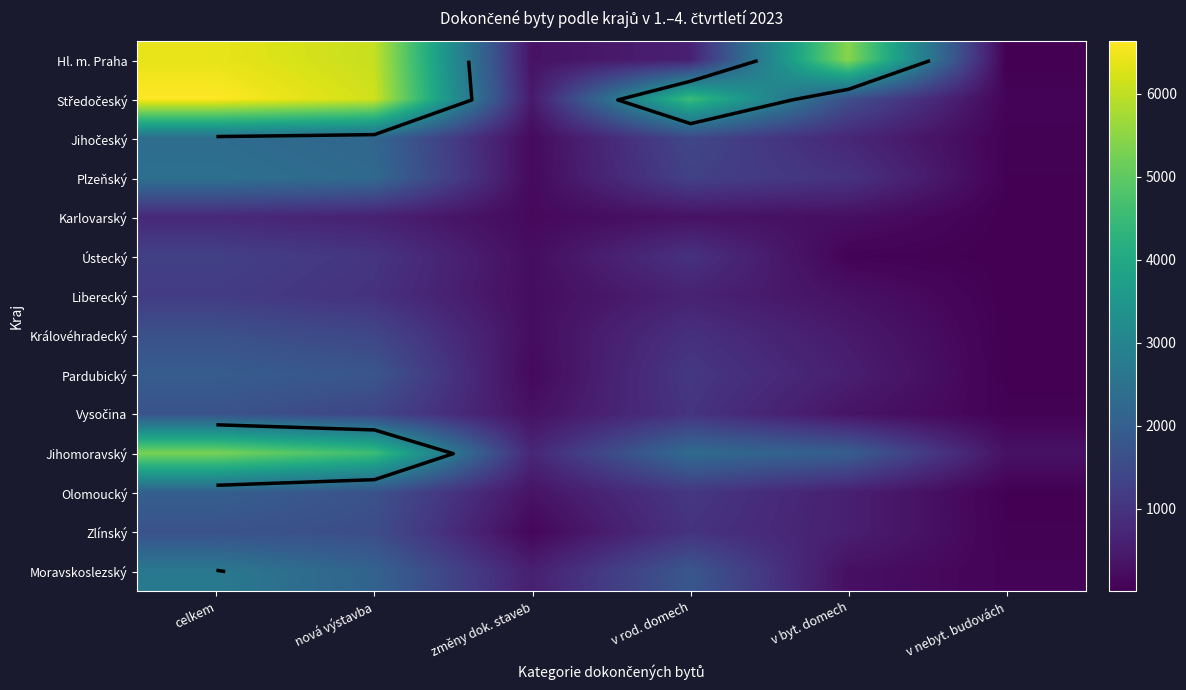

At which label is Moravskoslezský closest to 1379?

v rod. domech